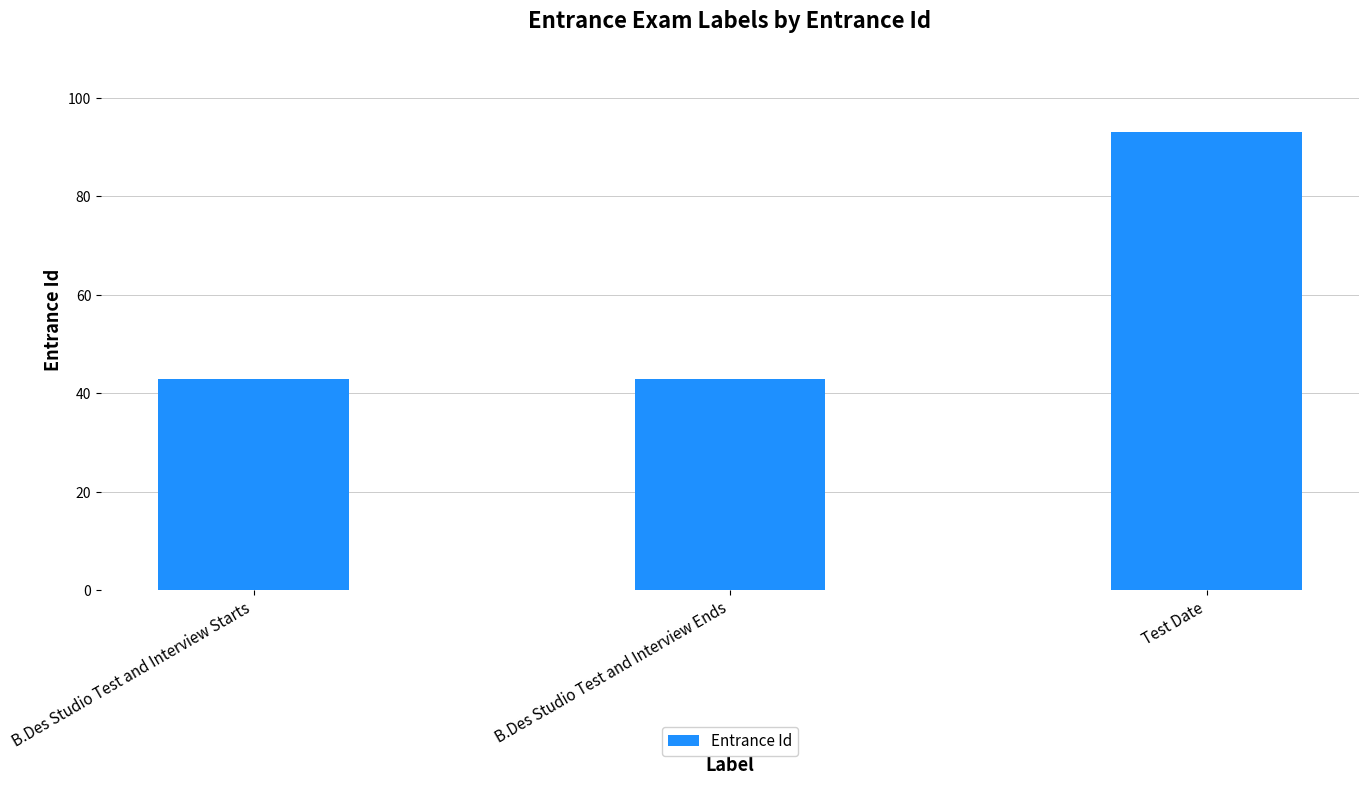

Reading left to right, what are all the values shown in this chart?

B.Des Studio Test and Interview Starts=43	B.Des Studio Test and Interview Ends=43	Test Date=93